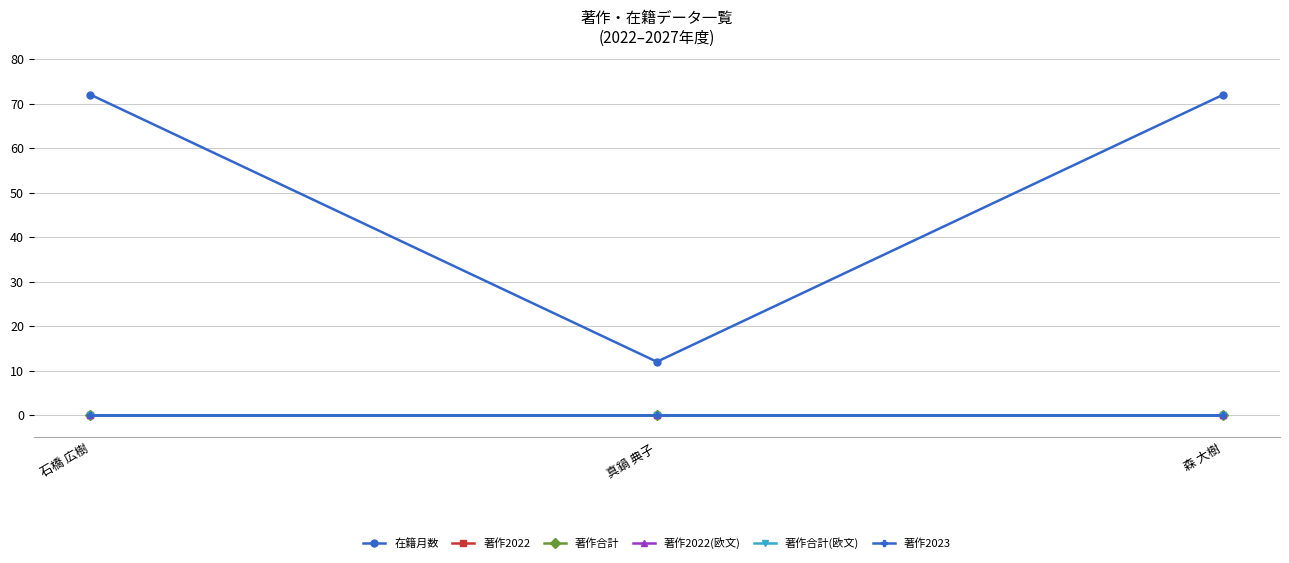

Reading left to right, list all the values displayed in this chart.

在籍月数: 72	12	72
著作2022: 0	0	0
著作合計: 0	0	0
著作2022(欧文): 0	0	0
著作合計(欧文): 0	0	0
著作2023: 0	0	0